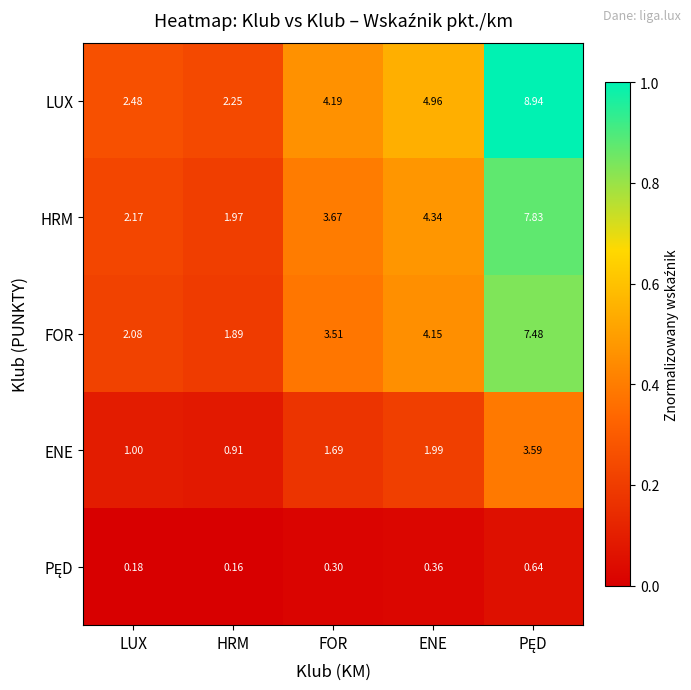

Is the value of HRM at HRM greater than the value of FOR at LUX?

No